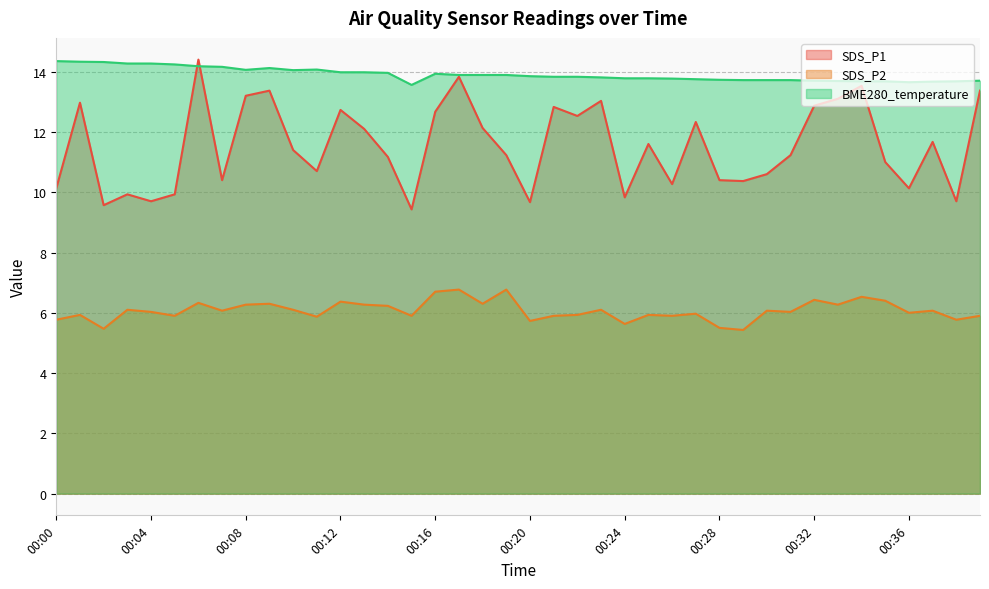

Which has a higher value, 00:18 or 00:10?

00:18